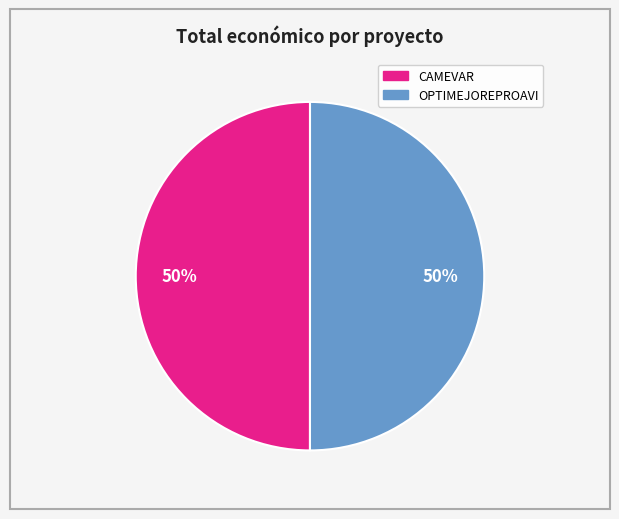

How many segments does this pie chart have?

2